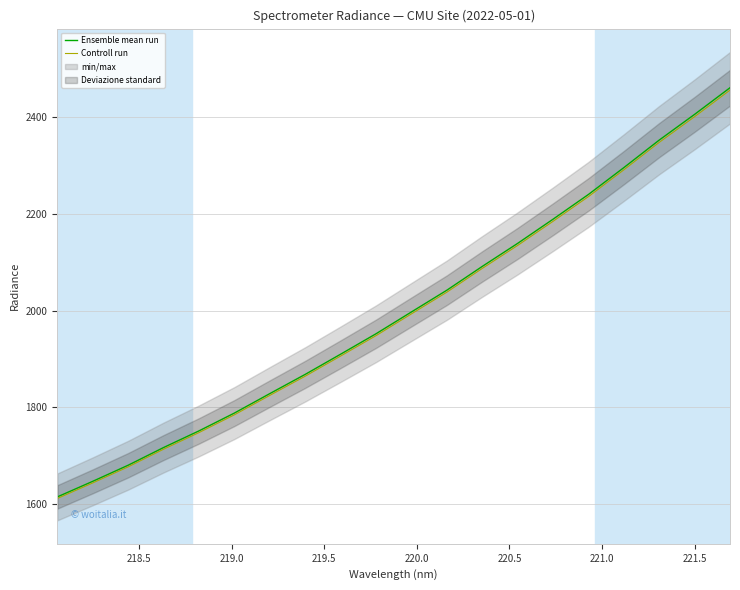

How many values in the Controll run series exceed 1993?

10